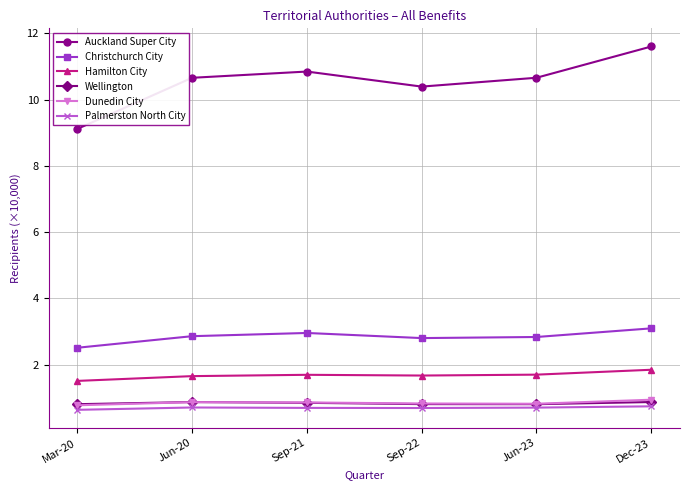

True or false: Hamilton City and Auckland Super City intersect in this chart.

False